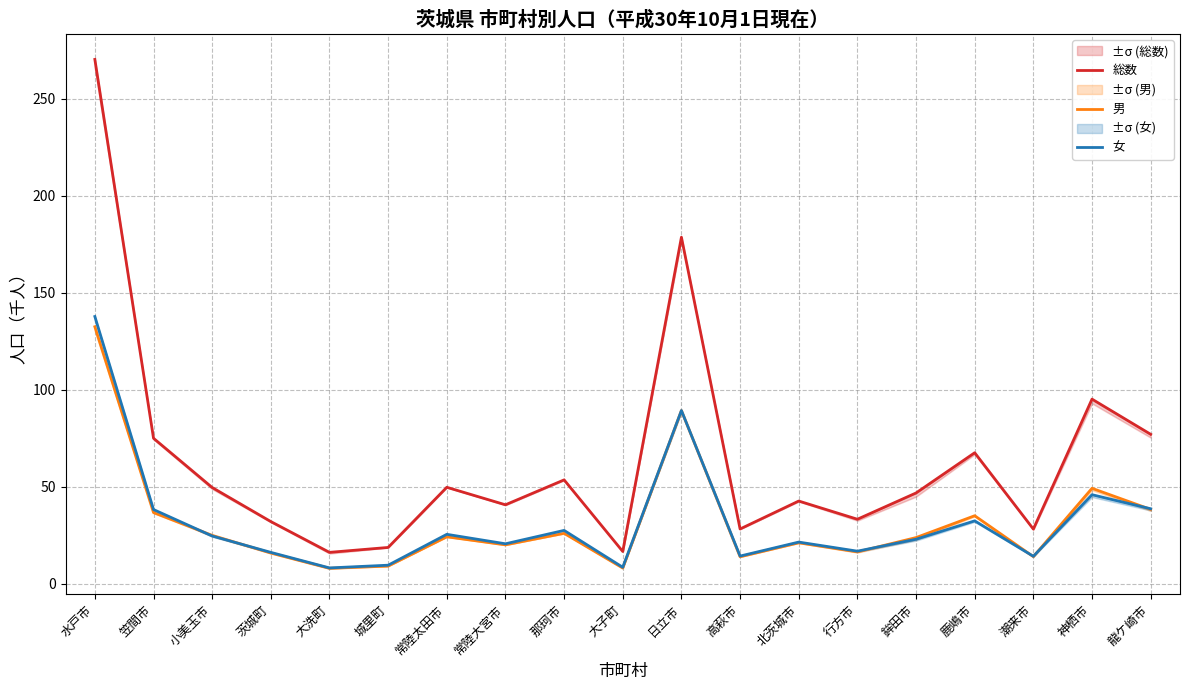

What is the value of the 総数 point at the 2nd from the left?

75.0